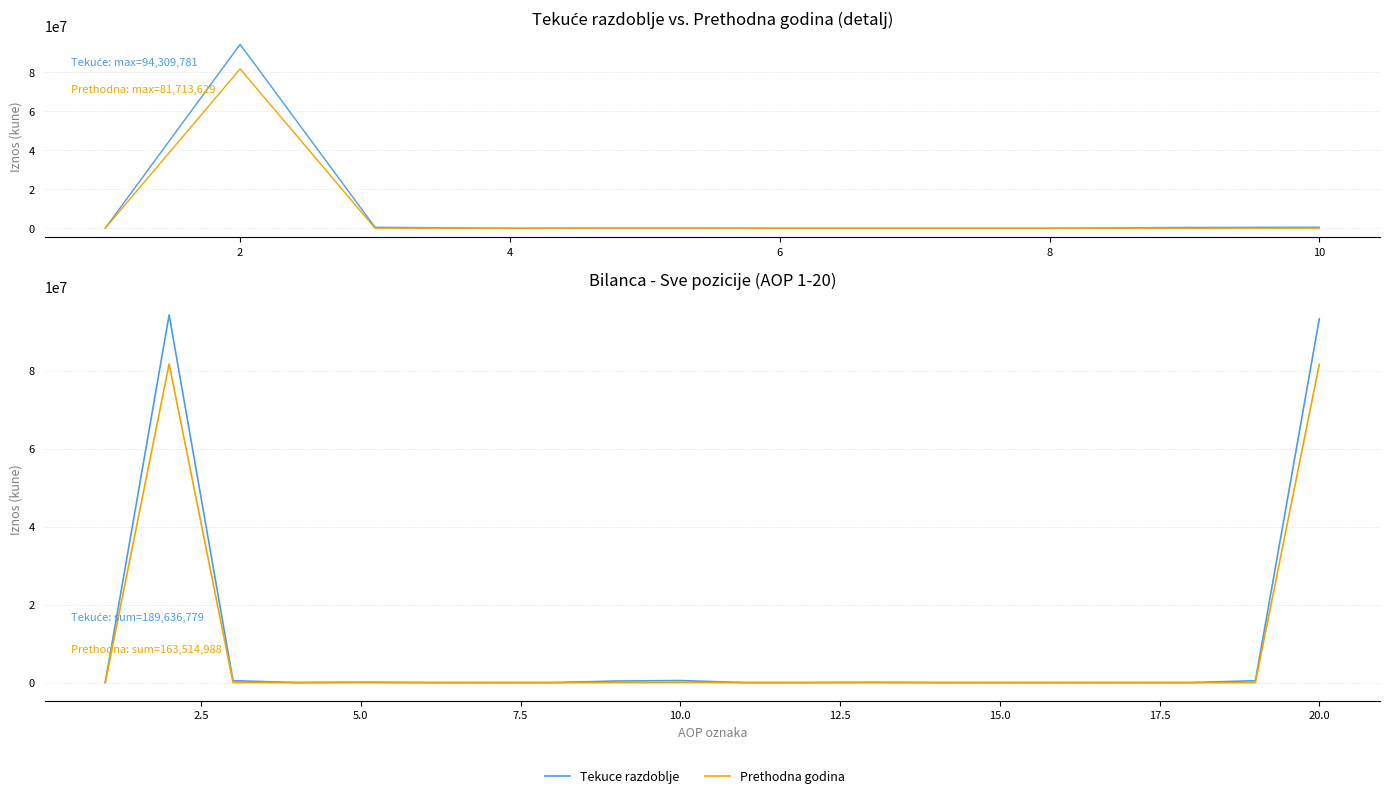

True or false: Prethodna godina and Tekuce razdoblje intersect in this chart.

False